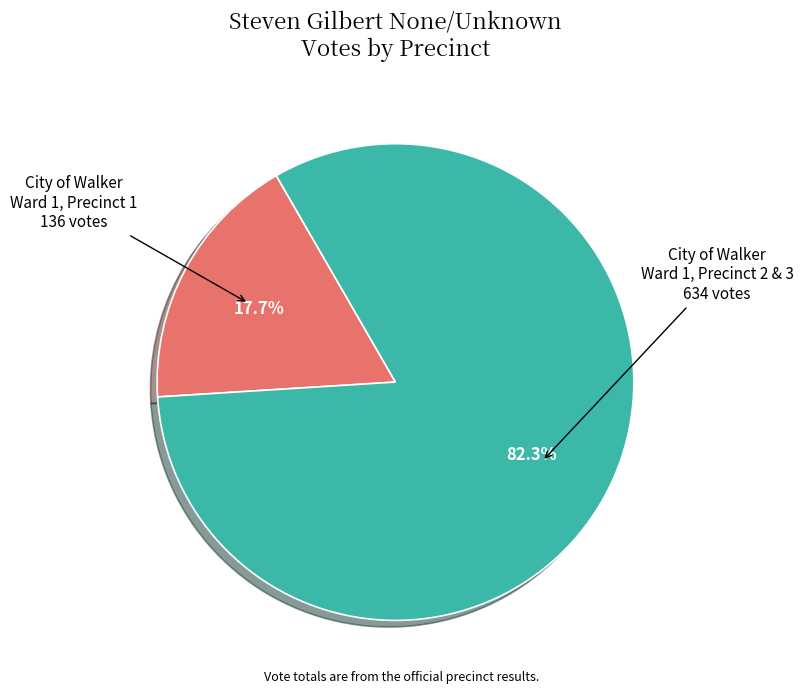

Which has a higher value, City of Walker Ward 1, Precinct 1 136 votes or City of Walker Ward 1, Precinct 2 & 3 634 votes?

City of Walker Ward 1, Precinct 2 & 3 634 votes